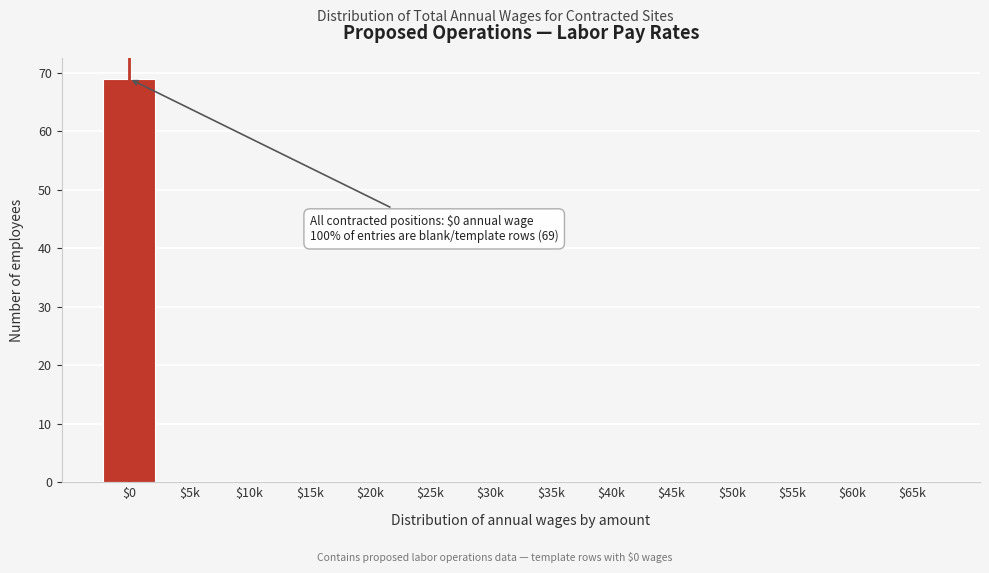

The value at $10k is -28. True or false?

False